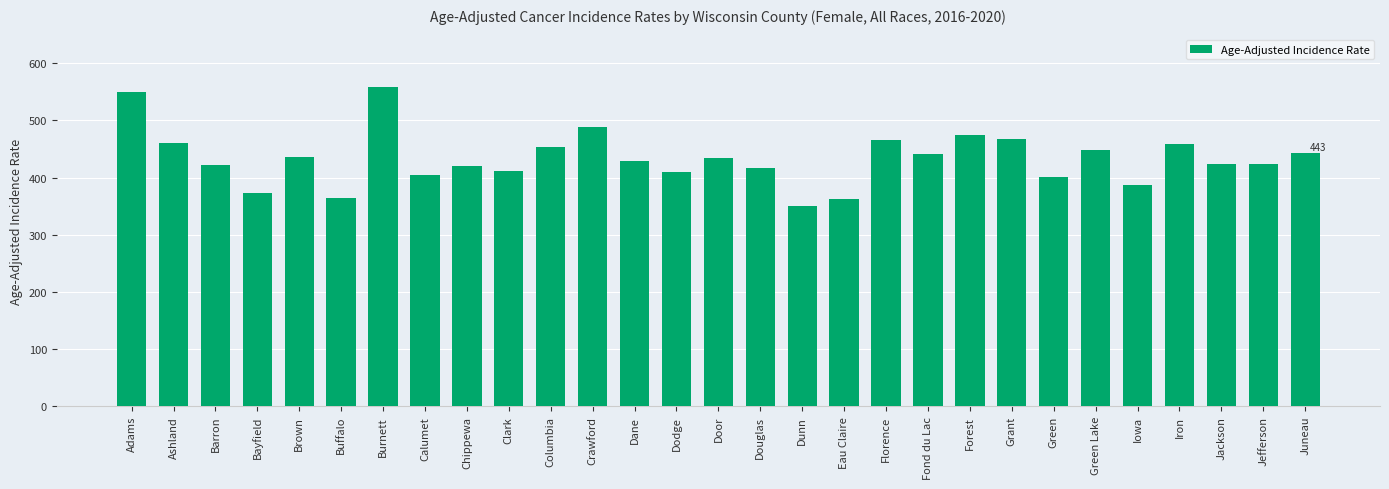

What is the greatest value displayed?

558.2